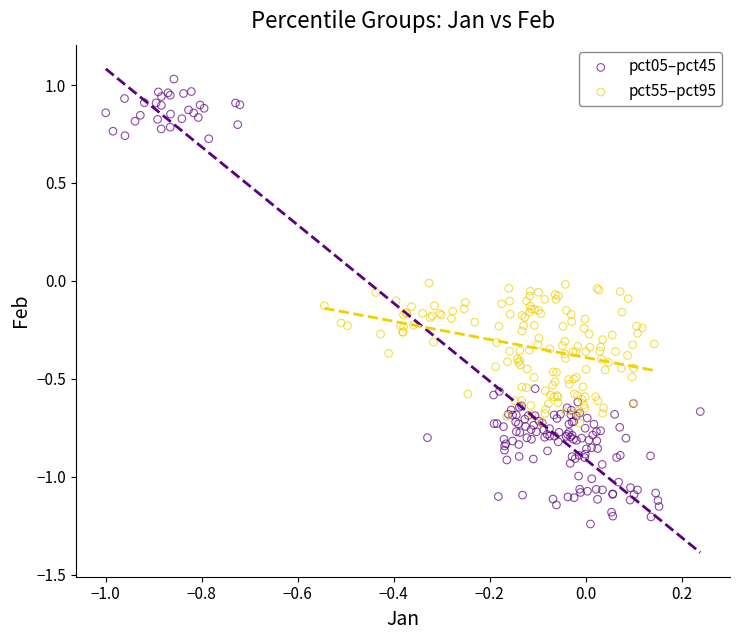

Which series has the widest spread of Y values?

pct05–pct45